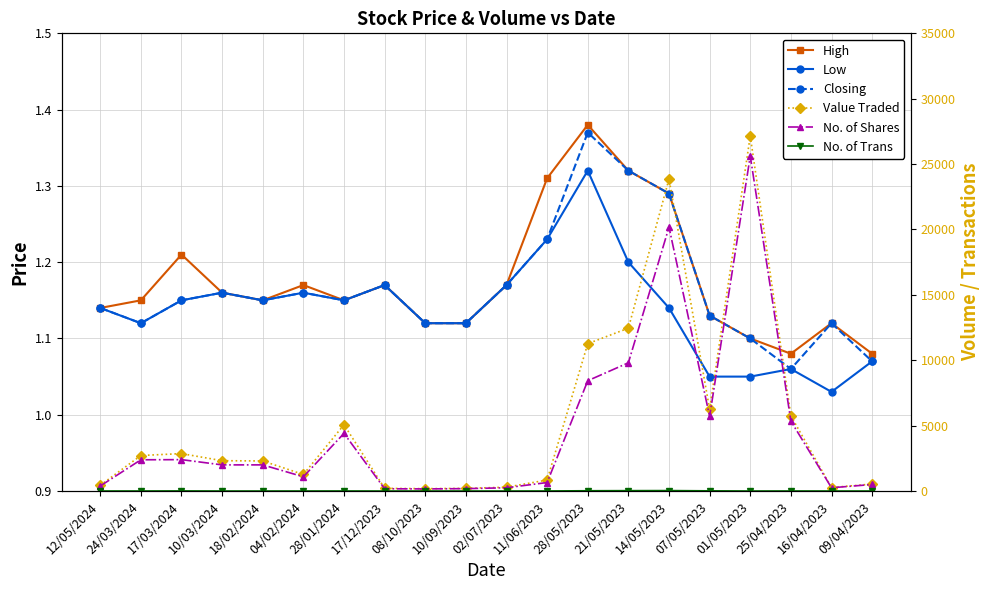

Where is the first local maximum for Low?

10/03/2024